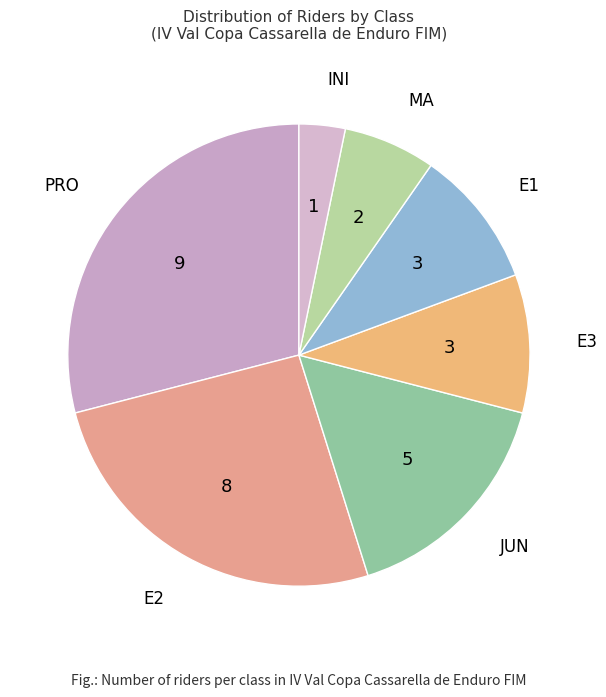

Count the number of slices in the pie.

7